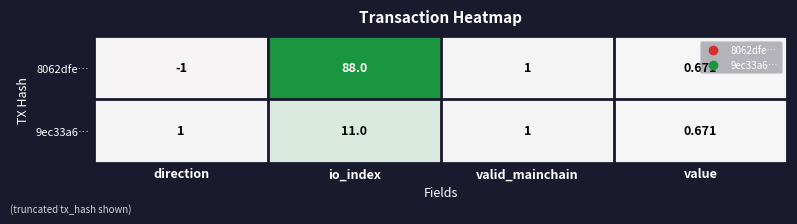

List the labels in order of 8062dfe… value, largest first.

io_index, valid_mainchain, value, direction